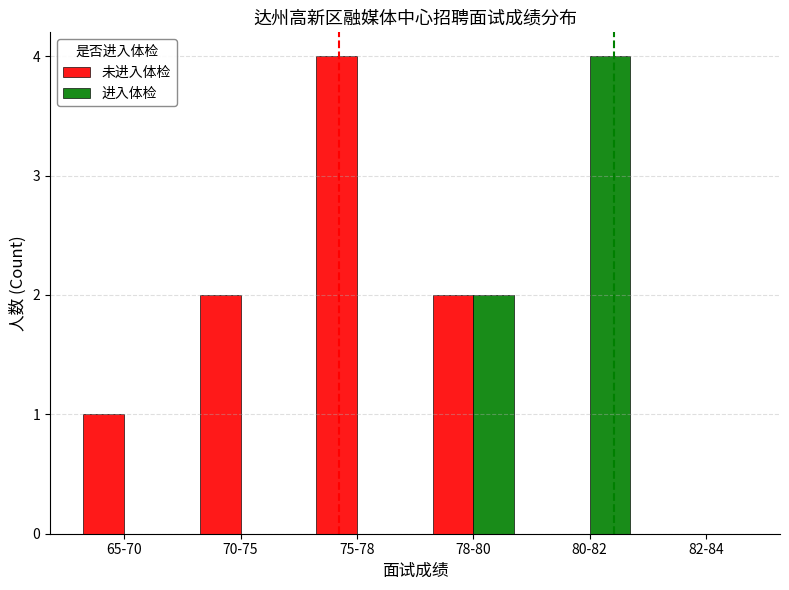

How many data points does each series have?

6